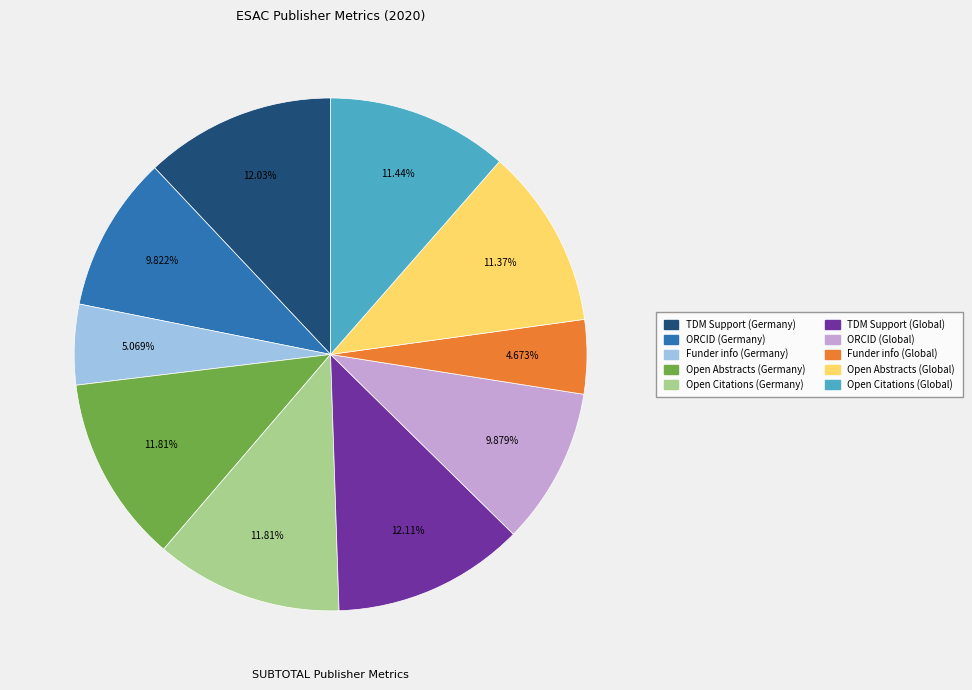

Does Open Citations (Global) account for over 50% of the chart?

No